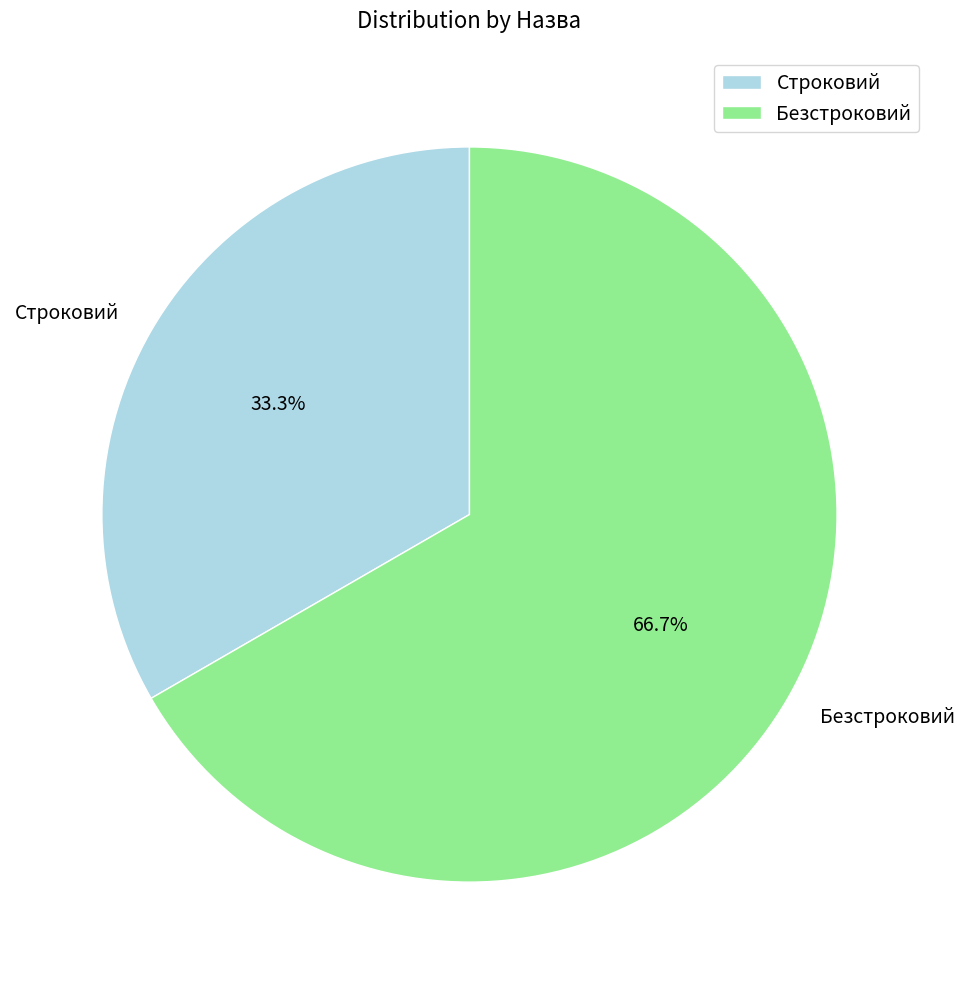

Which has a higher value, Строковий or Безстроковий?

Безстроковий